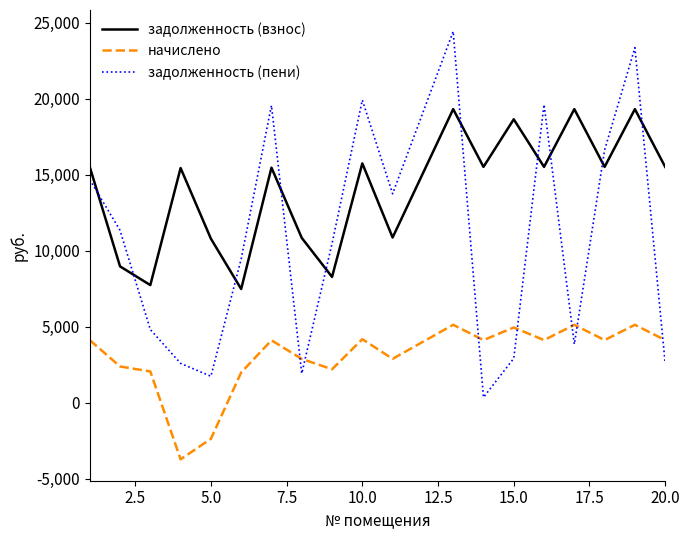

Which series ends up on top after the final intersection of задолженность (взнос) and задолженность (пени)?

задолженность (взнос)